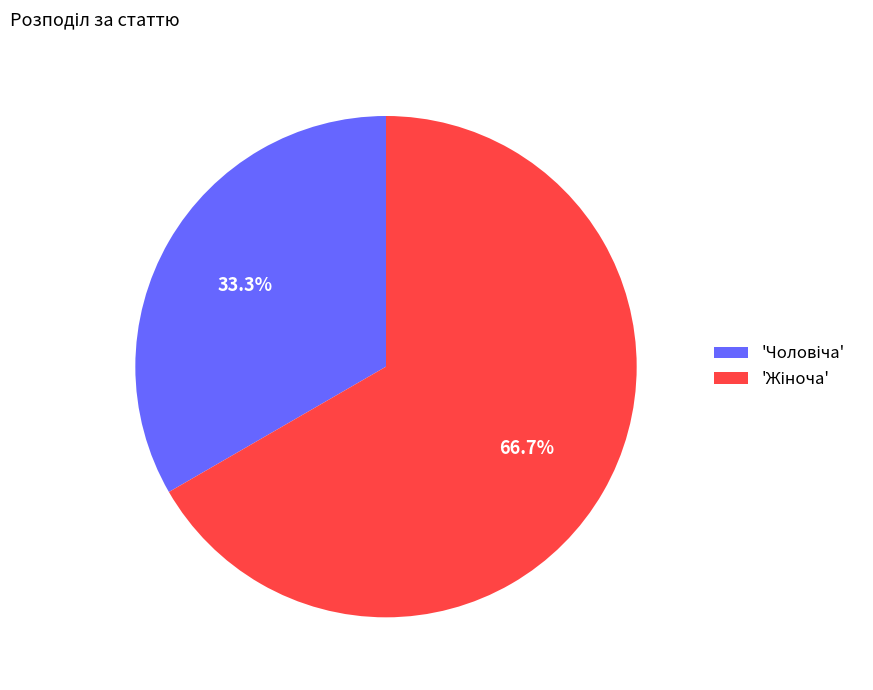

Is there a majority slice in this chart?

Yes